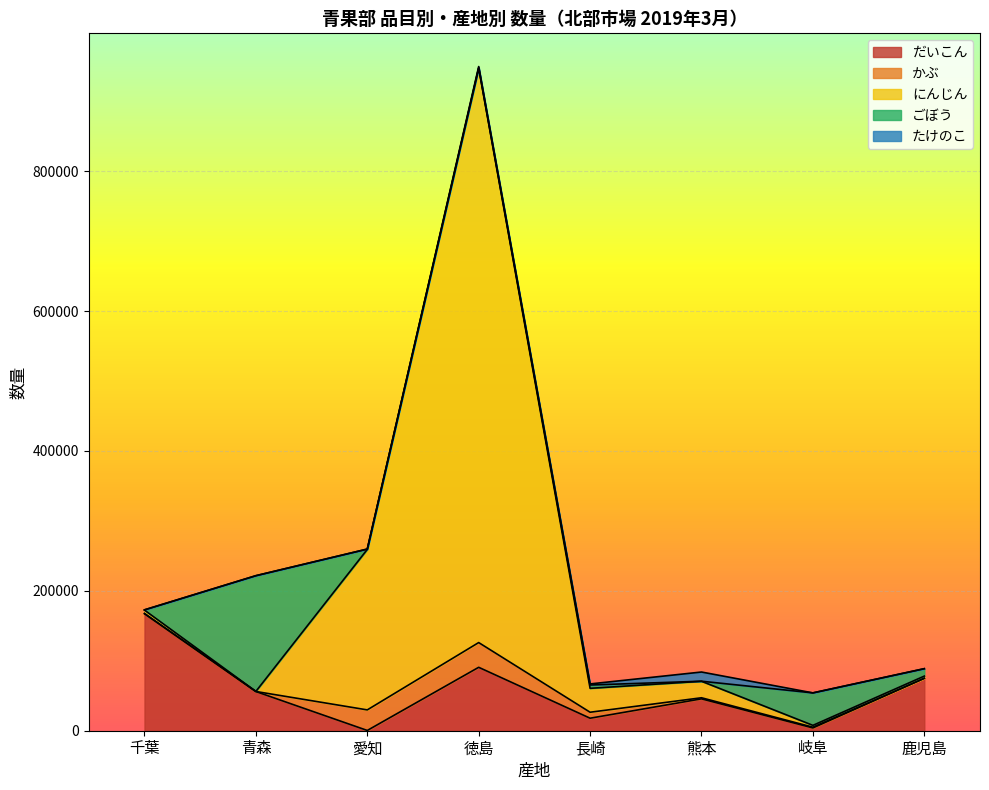

Rank the categories by にんじん value from lowest to highest.

青森, 岐阜, 鹿児島, 千葉, 熊本, 長崎, 愛知, 徳島